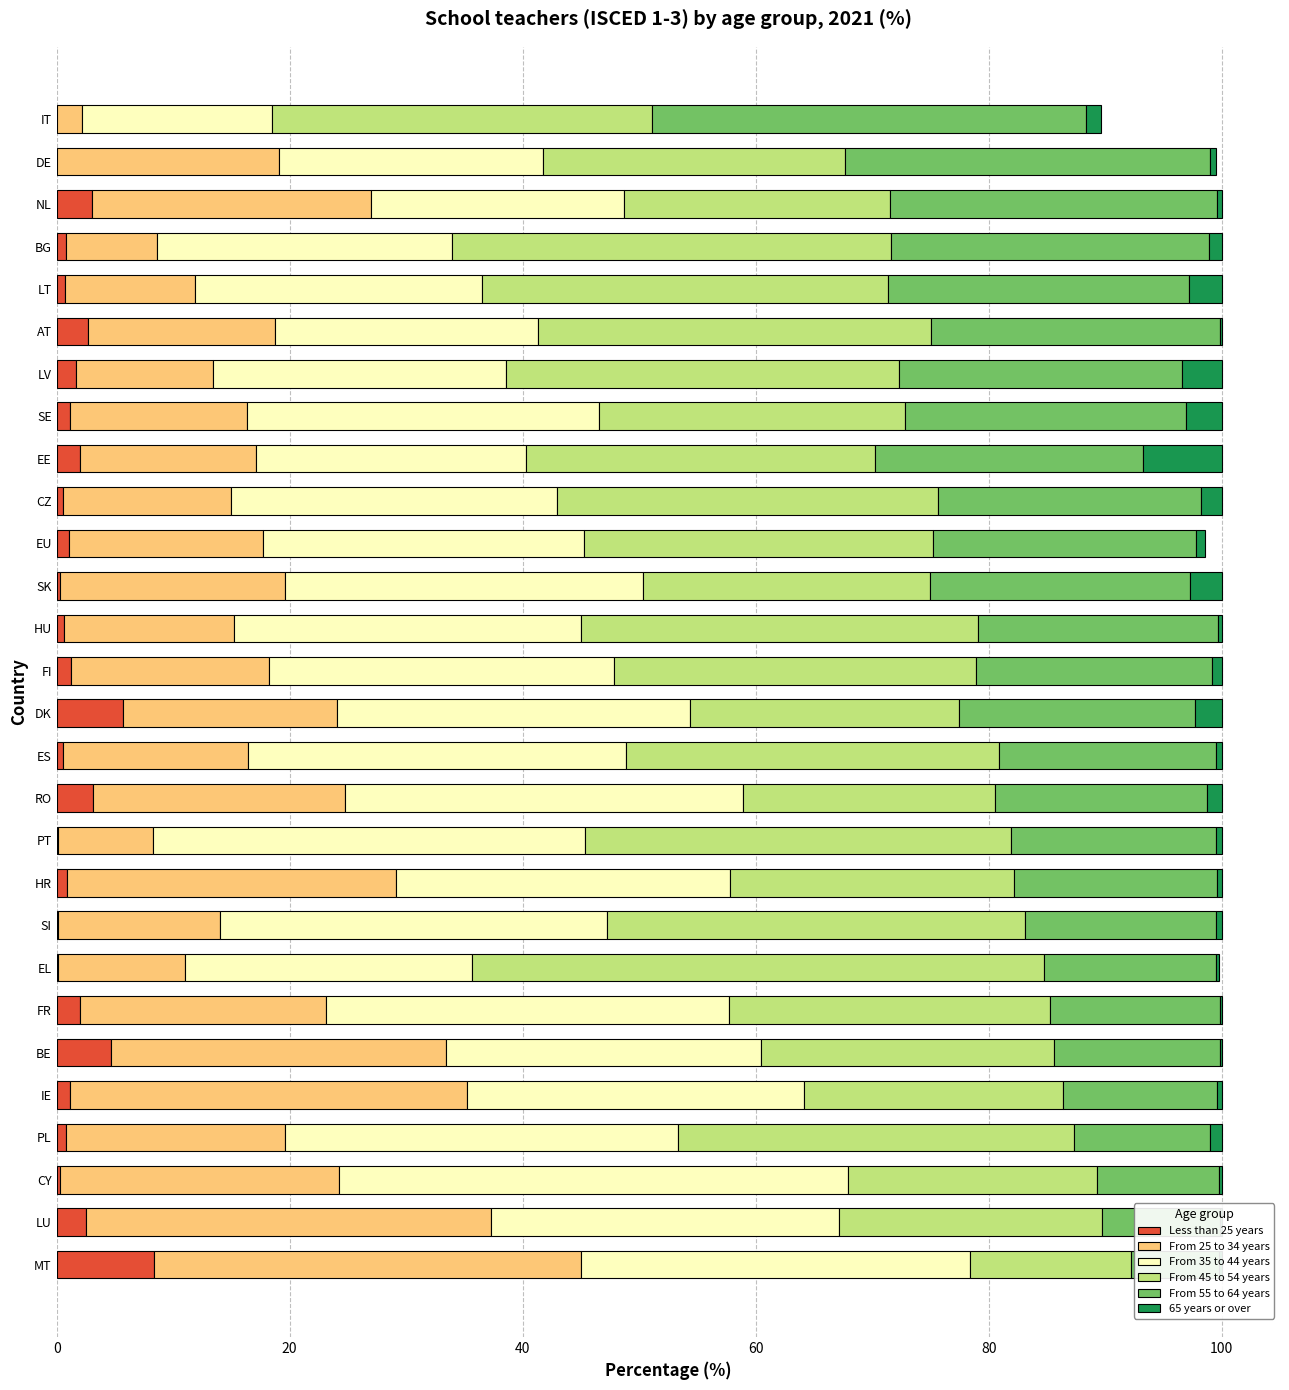

What is the value of the From 45 to 54 years bar at the 2nd from the left?

22.6